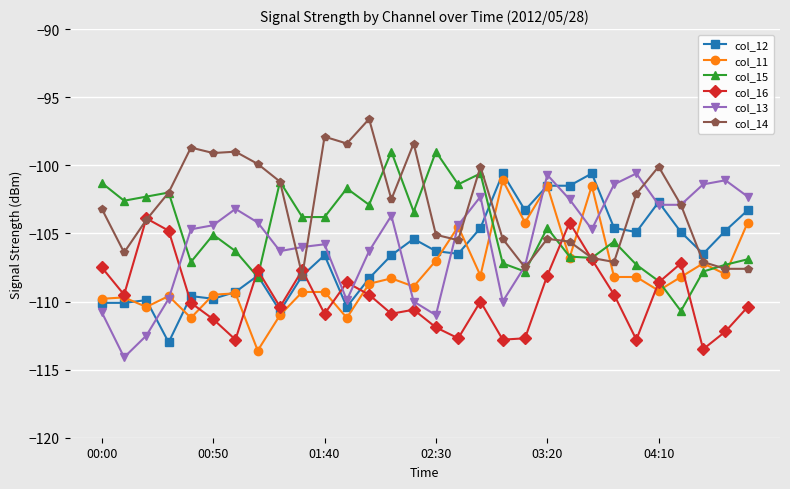

True or false: col_14 has more than 0 points higher than both neighbors.

True